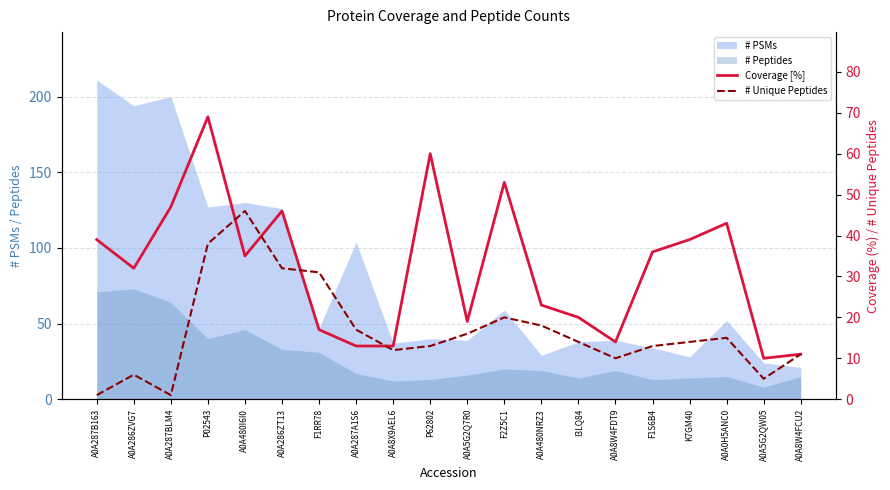

How many categories are shown in the chart?

20